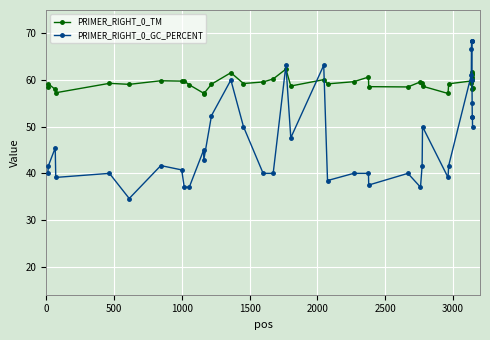

Does the chart have visible grid lines?

Yes